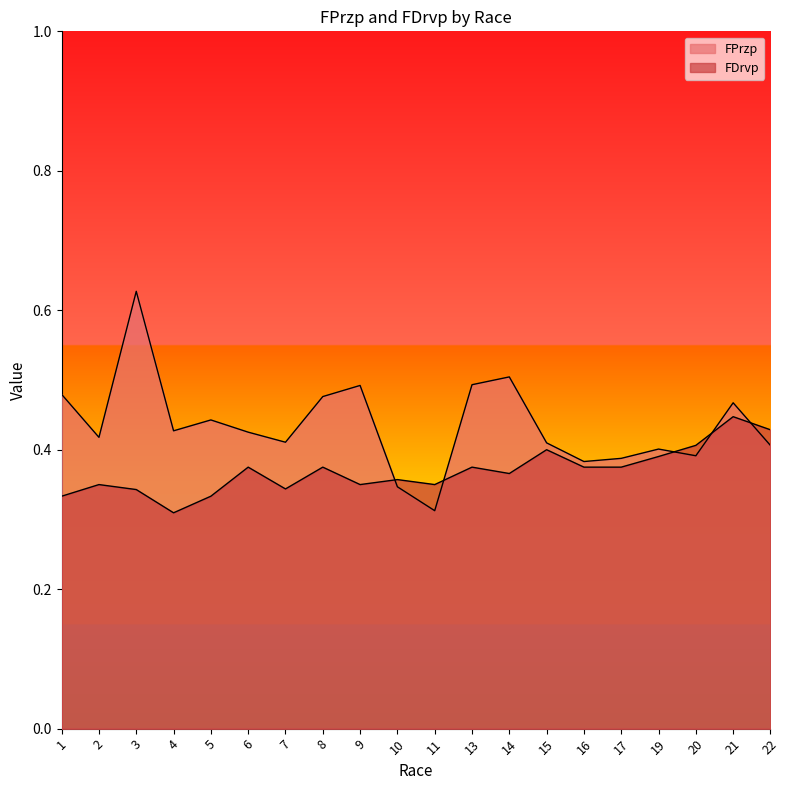

Which category has the highest value across all series?

3